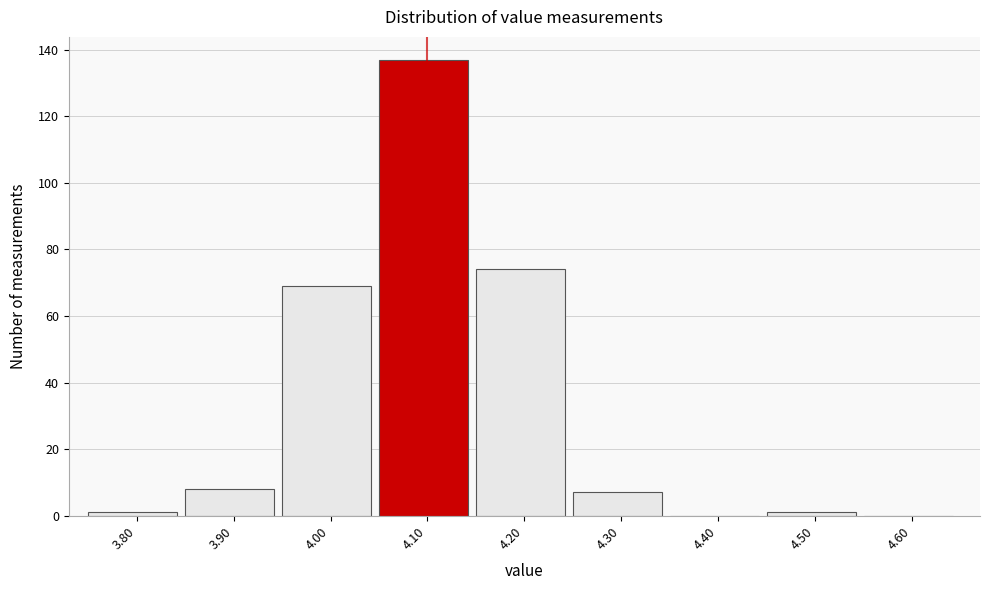

Reading left to right, transcribe this chart: for each bar, give the range it covers on the x-axis and its height. The values are not printed on the chart, so give them approximately, as read against the axis.

3.75 to 3.85: under 2
3.85 to 3.95: 8
3.95 to 4.05: 70
4.05 to 4.15: 138
4.15 to 4.25: 74
4.25 to 4.35: 8
4.35 to 4.45: 0
4.45 to 4.55: under 2
4.55 to 4.65: 0